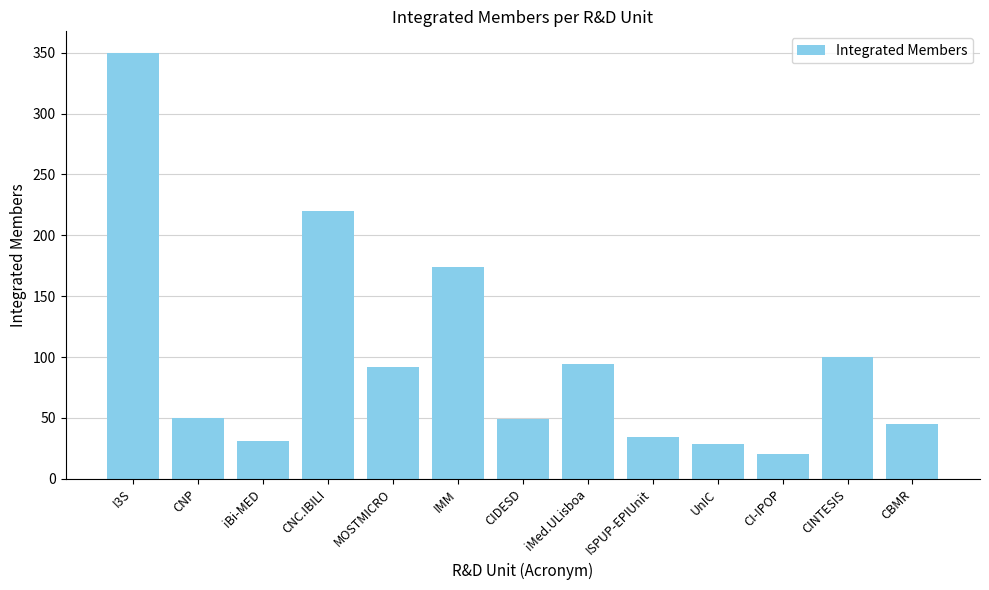

What is the label of the 9th bar from the right?

MOSTMICRO